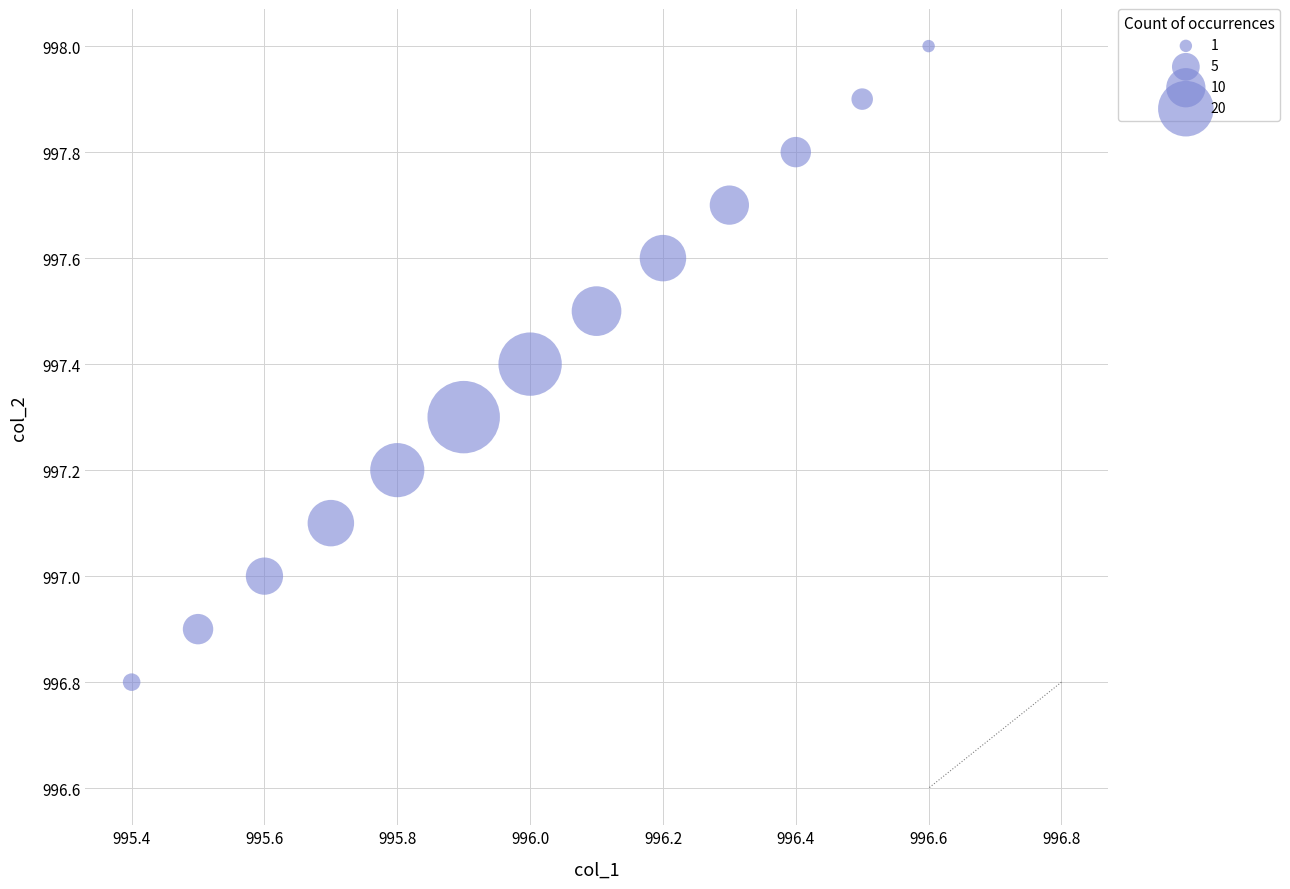

What is the range of Y values (max minus min)?

1.2